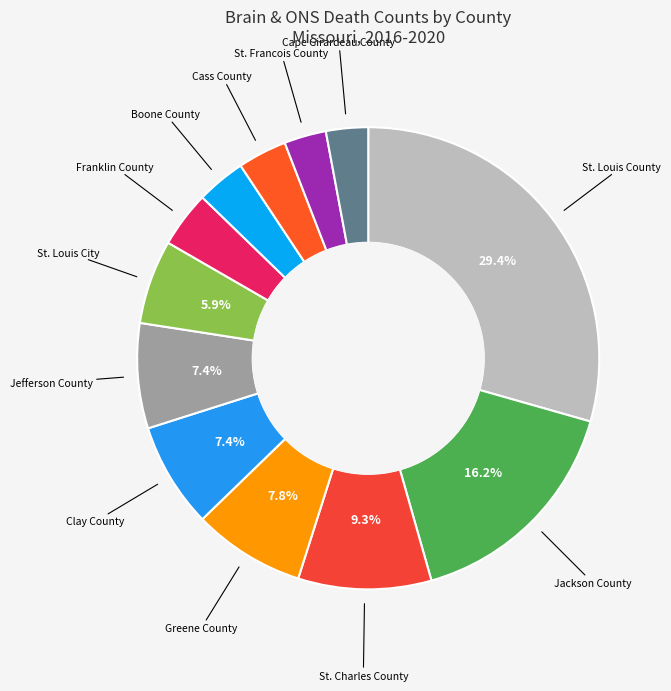

Which slice is the smallest?

St. Francois County